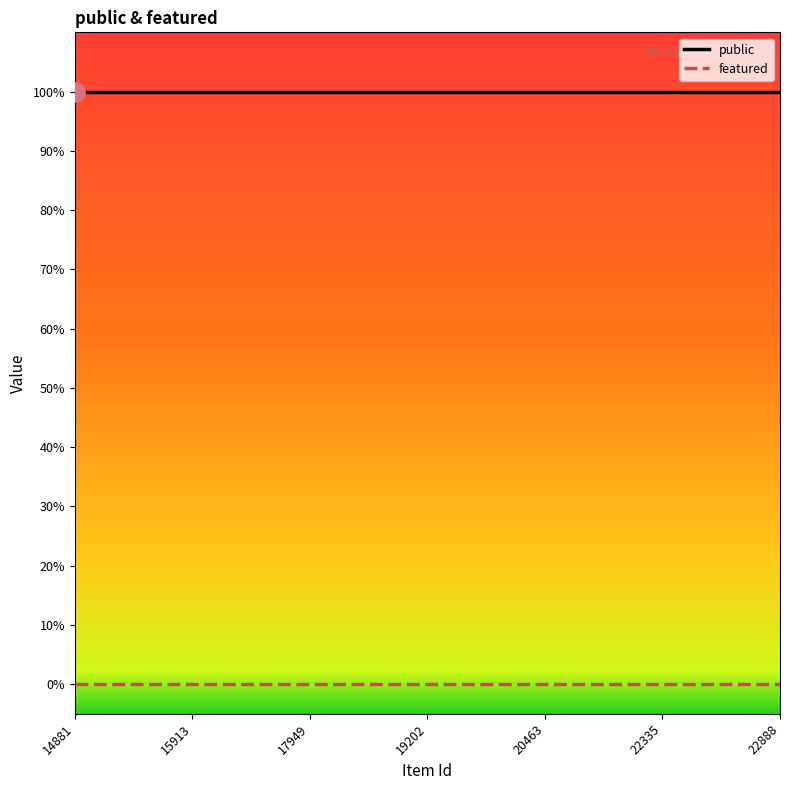

Reading left to right, extract all data points from this chart.

public: 1	1	1	1	1	1	1	1	1	1	1	1	1	1	1	1	1	1	1	1	1	1	1	1	1
featured: 0	0	0	0	0	0	0	0	0	0	0	0	0	0	0	0	0	0	0	0	0	0	0	0	0